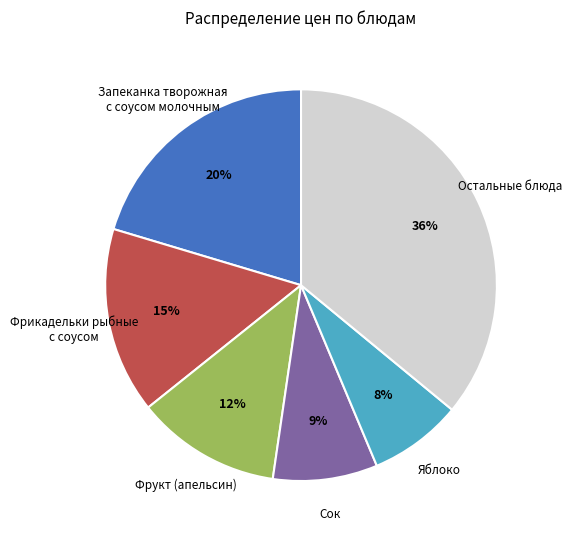

What is the largest slice in the pie chart?

Остальные блюда